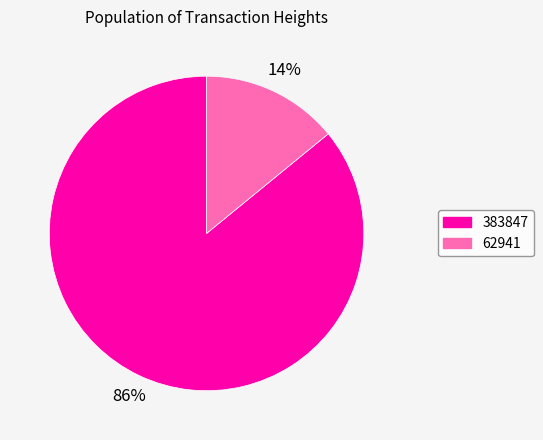

Which slice is the smallest?

62941